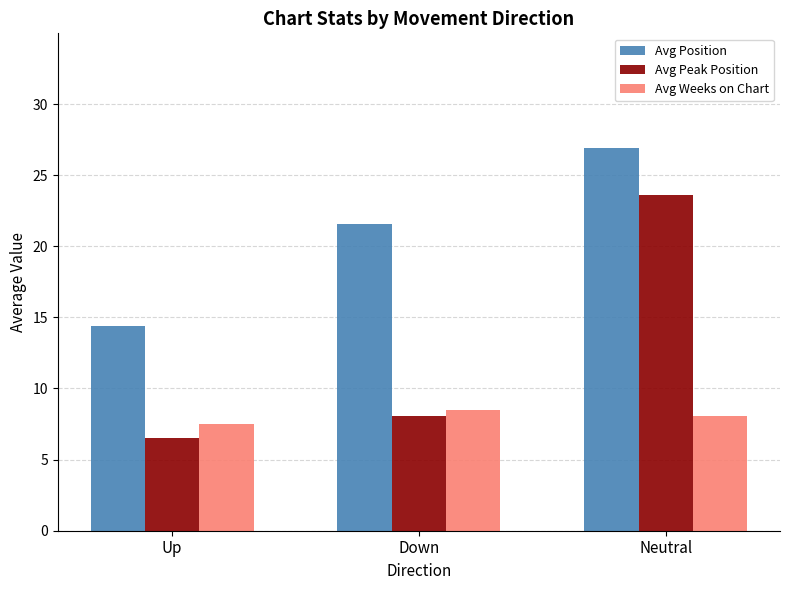

Is the value of Avg Peak Position at Down greater than the value of Avg Position at Up?

No